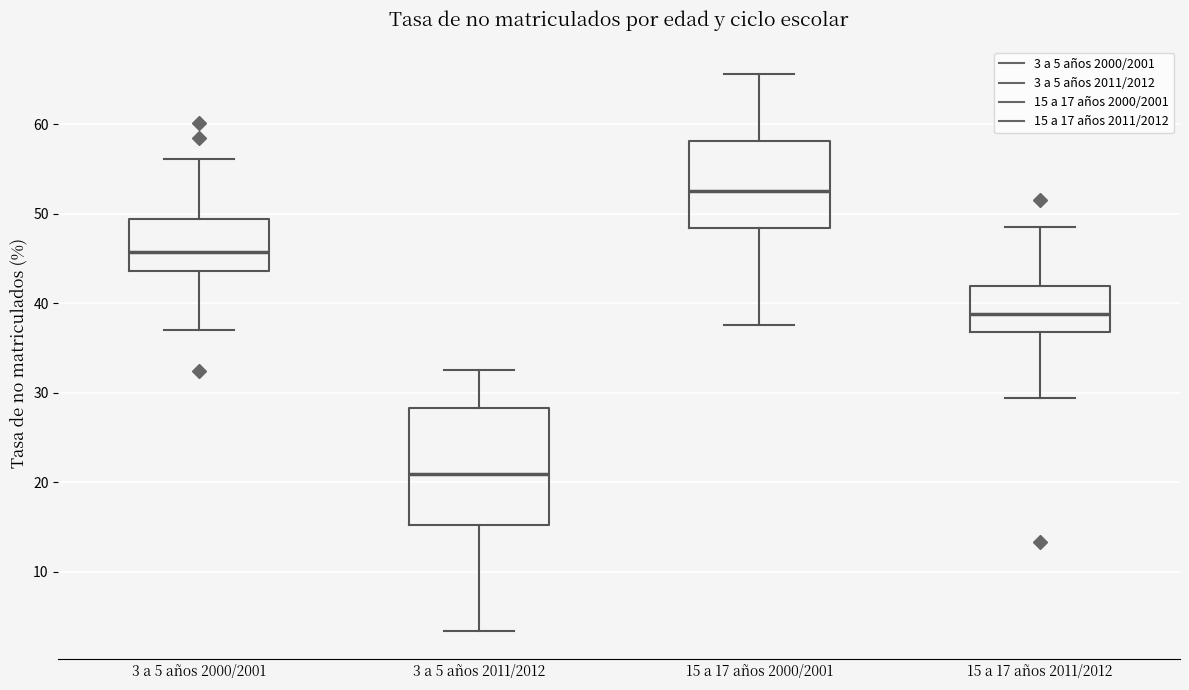

Where is the upper edge of the box for 15 a 17 años 2011/2012 on the y-axis? The values are not printed on the chart, so give them approximately, as read against the axis.

42